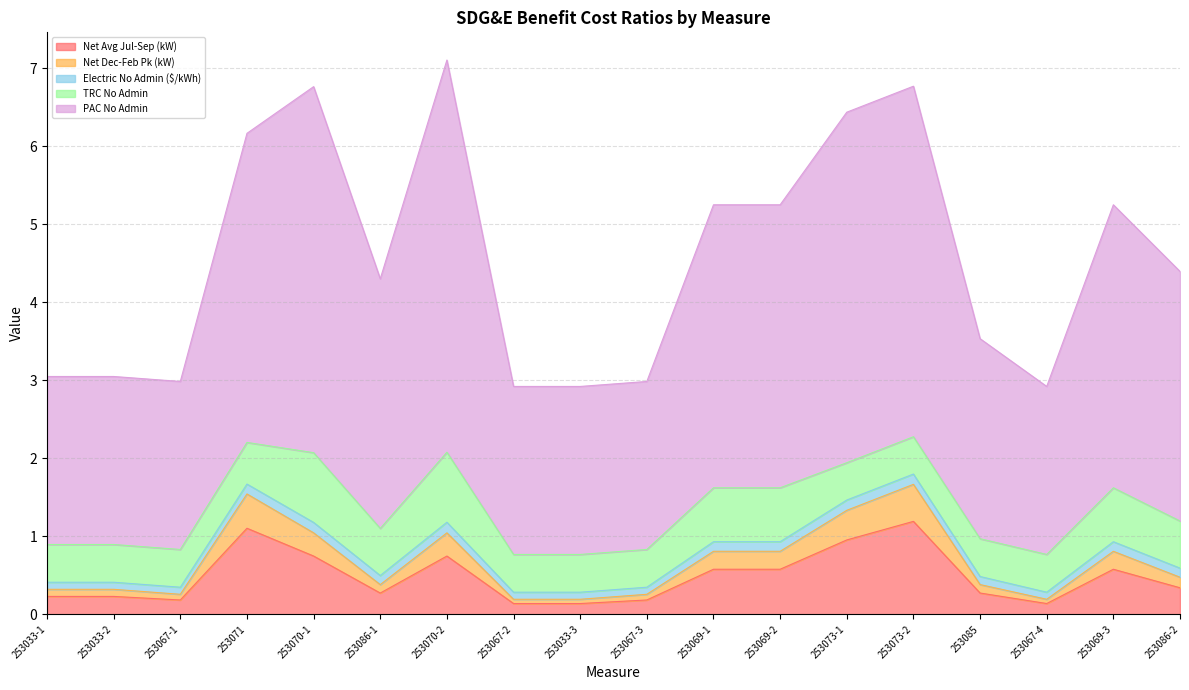

How many lines are shown in the chart?

5